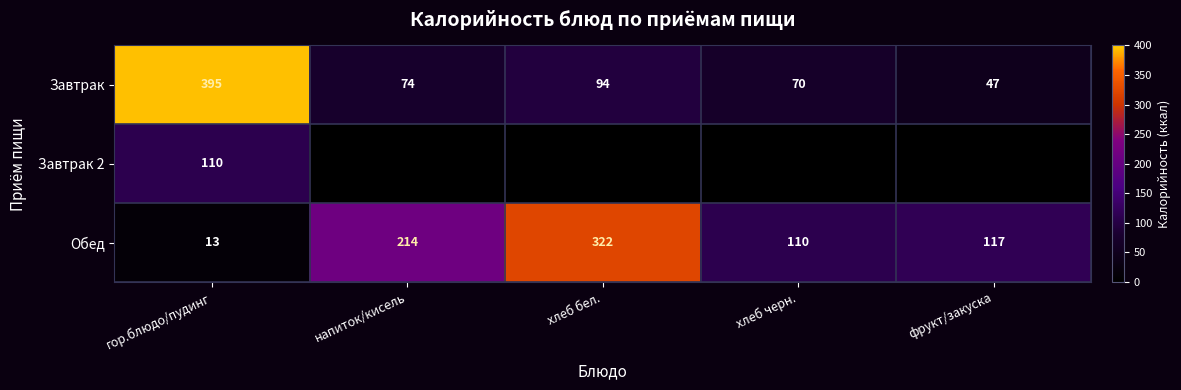

The Завтрак series shows 47 at фрукт/закуска. True or false?

True